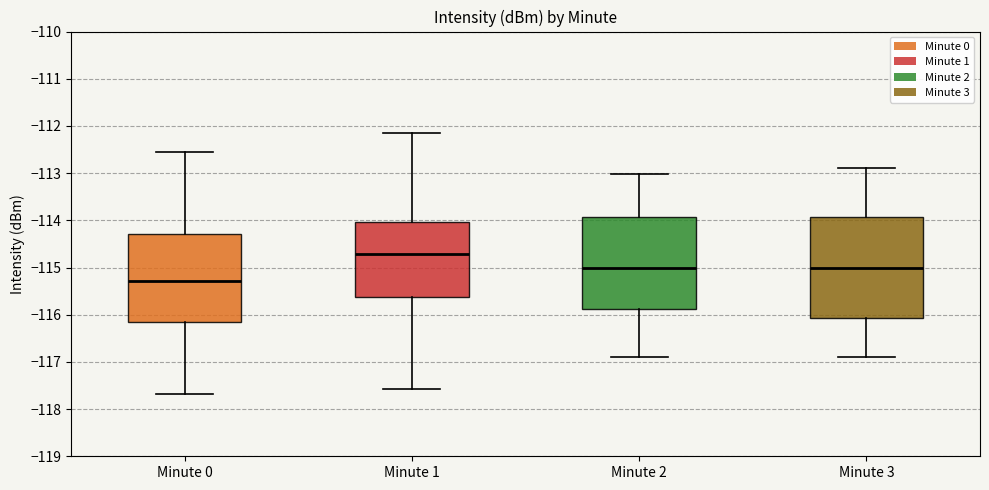

Reading left to right, transcribe this box plot: for each box, give where its median line is, the range the box spans, and where its two whiskers end, as read against the y-axis. The values are not printed on the chart, so give them approximately, as read against the axis.

Minute 0: median -115.3, box -116.2 to -114.3, whiskers -117.7 to -112.6
Minute 1: median -114.7, box -115.6 to -114.0, whiskers -117.6 to -112.2
Minute 2: median -115.0, box -115.9 to -113.9, whiskers -116.9 to -113.0
Minute 3: median -115.0, box -116.1 to -113.9, whiskers -116.9 to -112.9